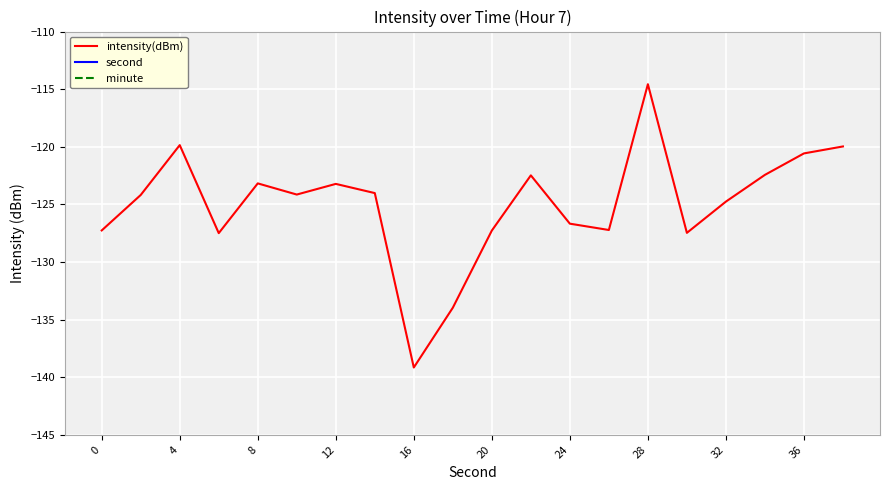

What is the highest value of the intensity(dBm) series?

-114.6